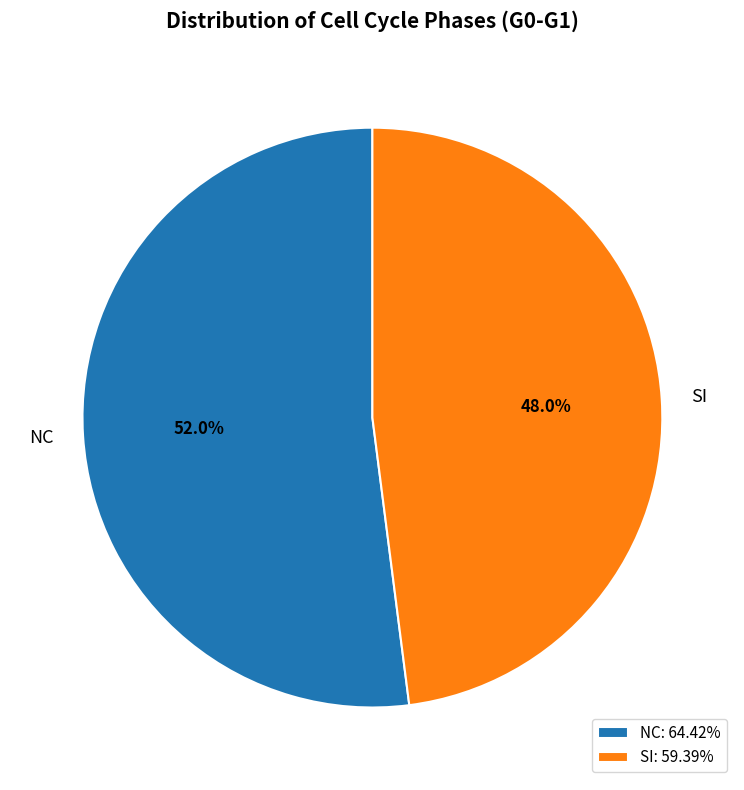

Which slice is the smallest?

SI